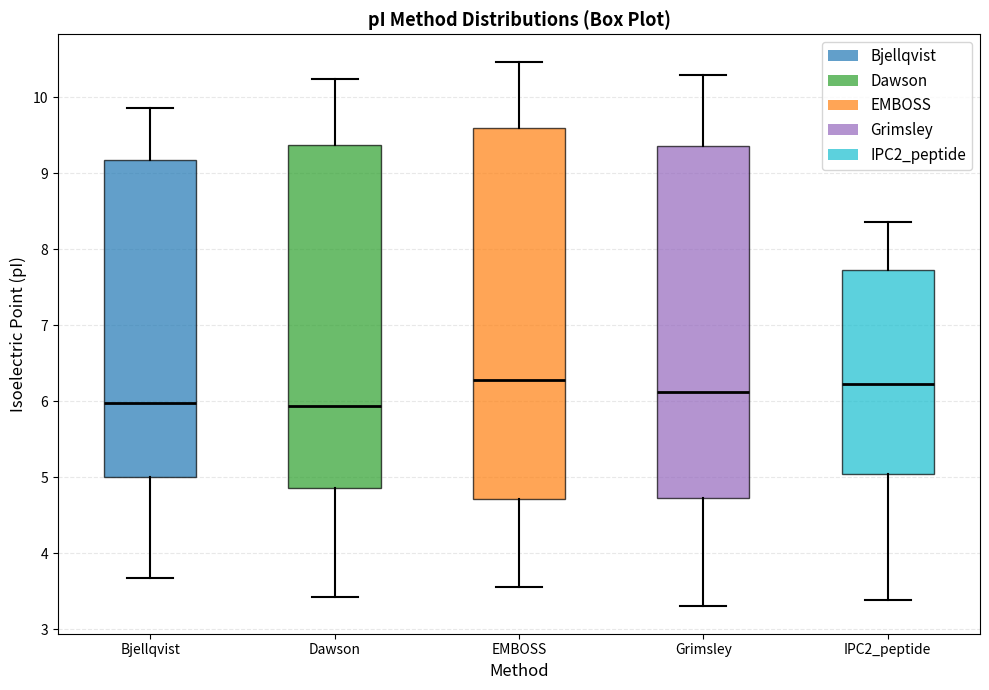

Where is the upper edge of the box for IPC2_peptide on the y-axis? The values are not printed on the chart, so give them approximately, as read against the axis.

7.7